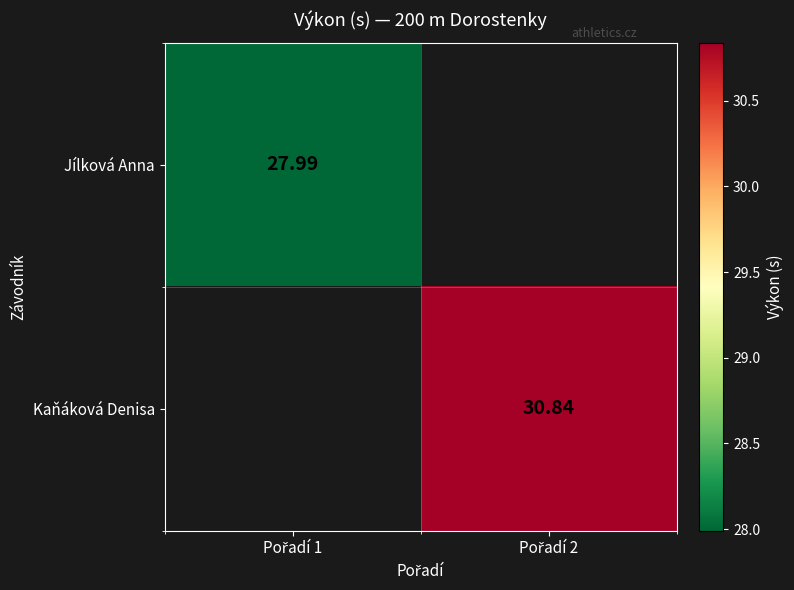

Which label corresponds to the largest value in the chart?

Pořadí 2